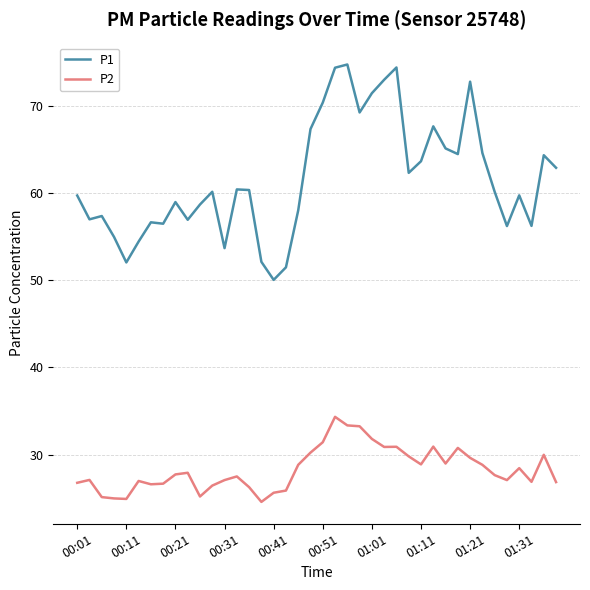

Which series has the largest range (max minus min)?

P1